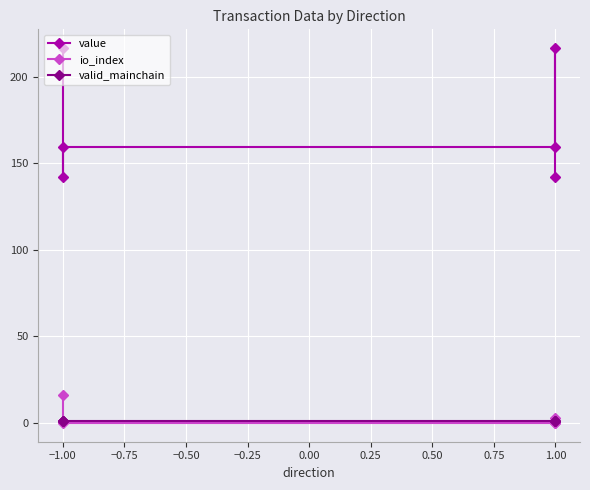

What are all the series names shown in the legend?

value, io_index, valid_mainchain